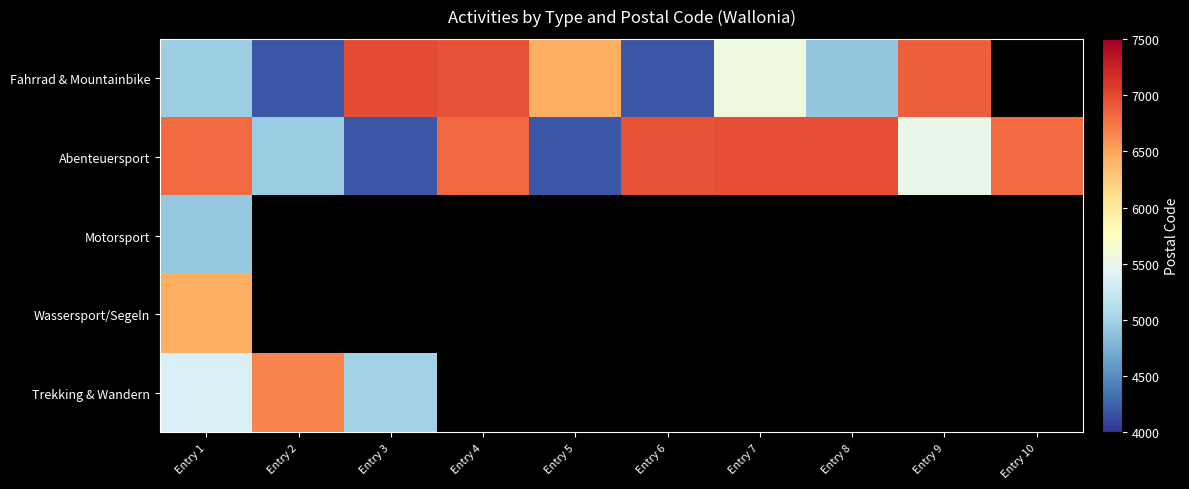

Is it true that Abenteuersport equals 10412.8 at Entry 8?

False